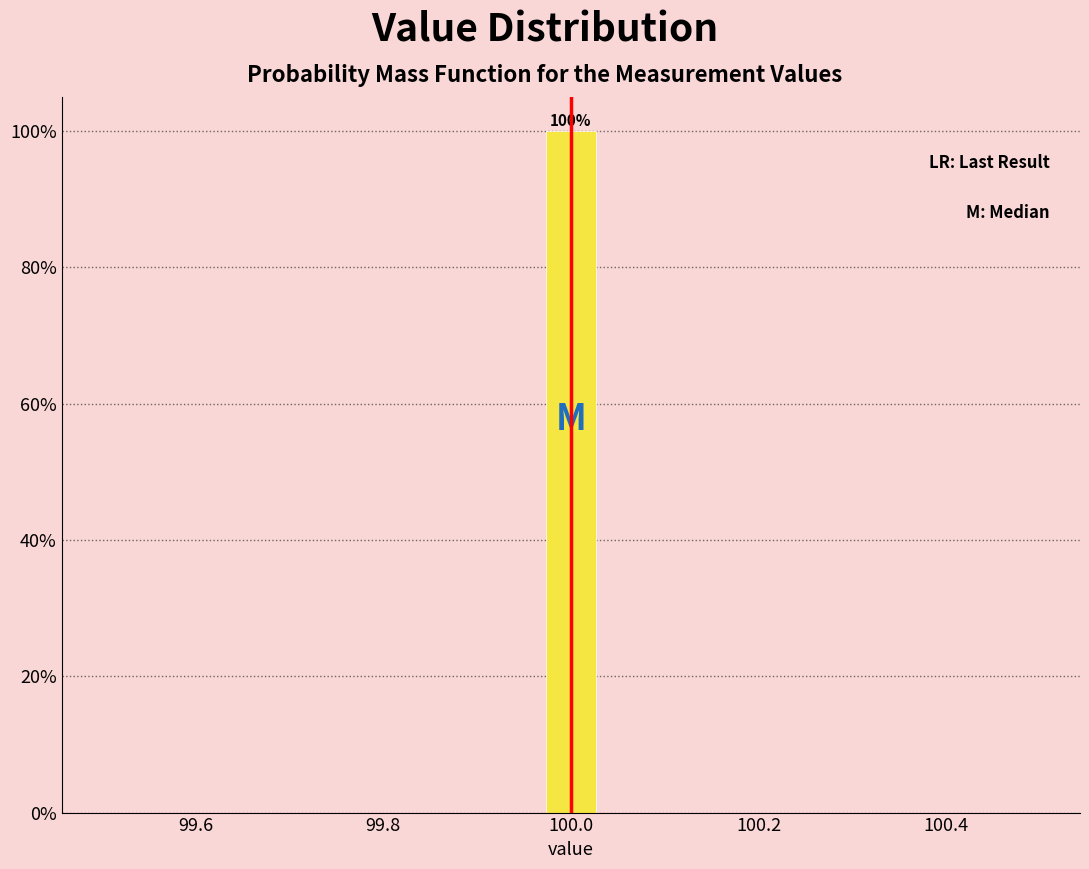

Around what value on the x-axis is the tallest bar? Give the approximate position of its centre, as read against the axis.

100.00